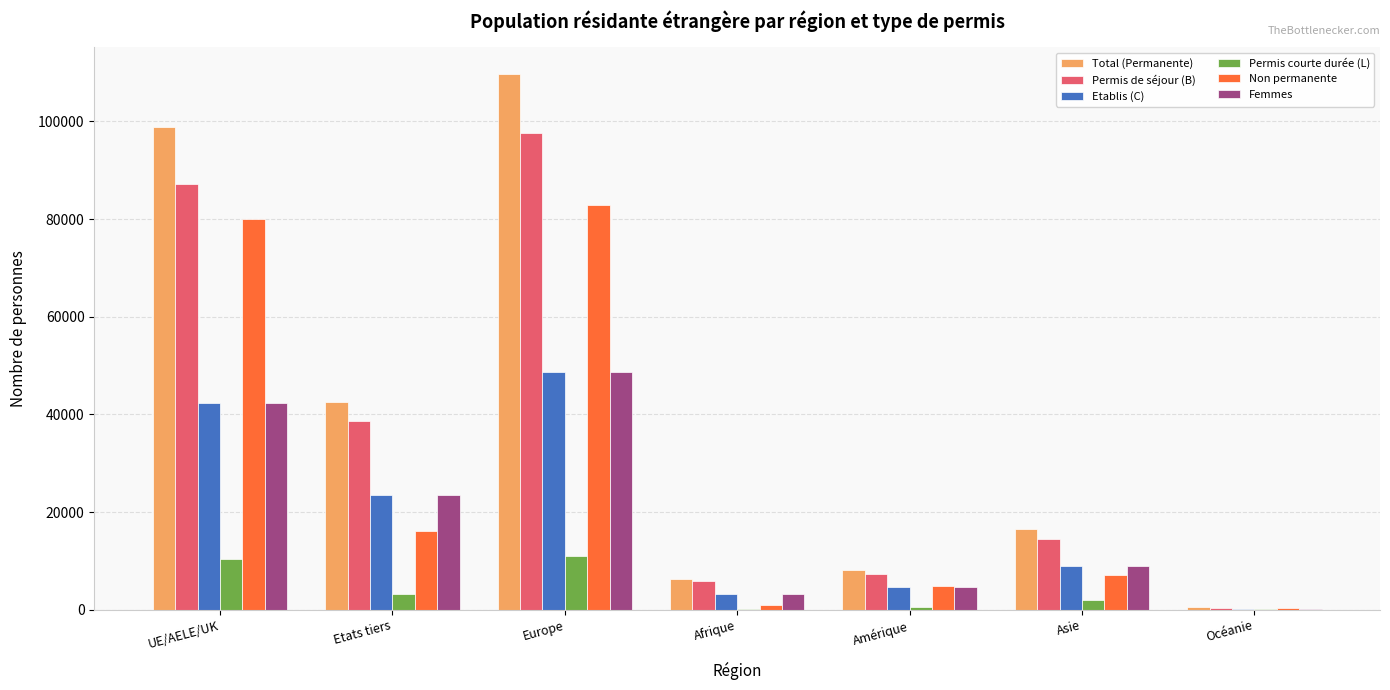

How many groups of bars are there?

7